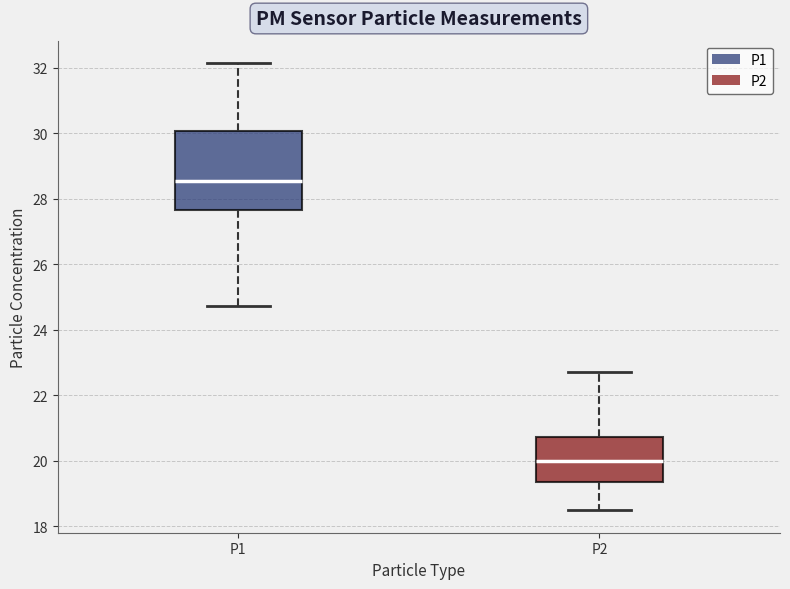

Reading left to right, transcribe this box plot: for each box, give where its median line is, the range the box spans, and where its two whiskers end, as read against the y-axis. The values are not printed on the chart, so give them approximately, as read against the axis.

P1: median 28.6, box 27.6 to 30.0, whiskers 24.8 to 32.2
P2: median 20.0, box 19.4 to 20.8, whiskers 18.4 to 22.8